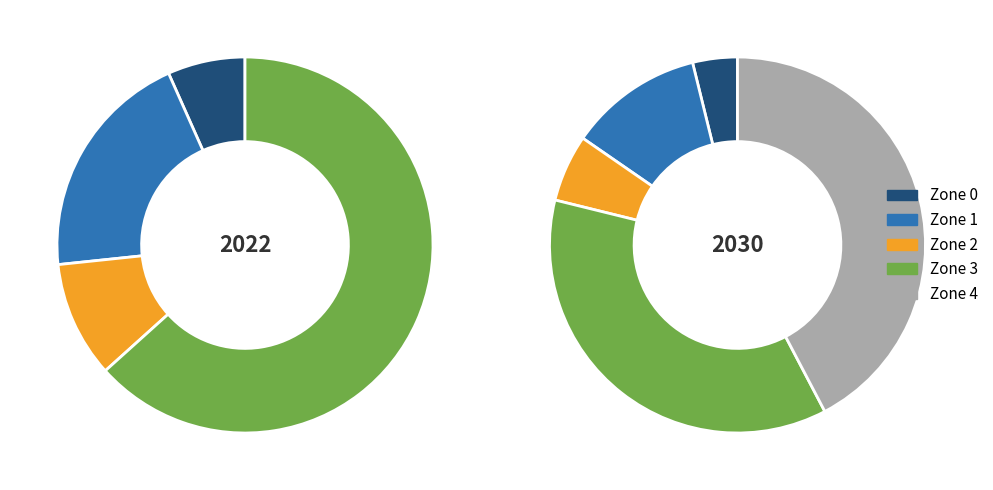

To the nearest percent, what portion does Zone 4 represent?

42%